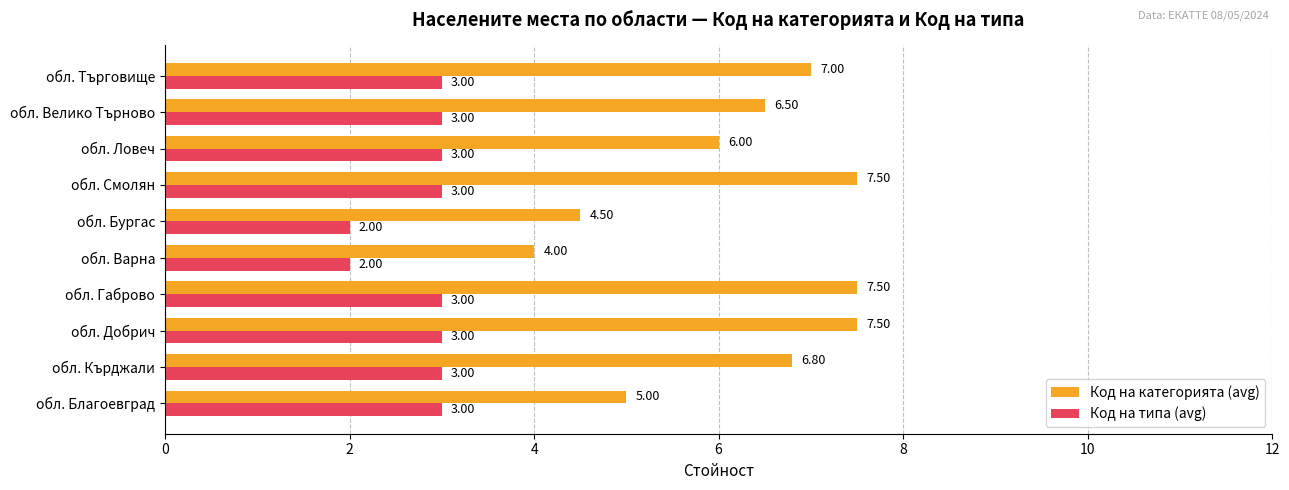

What are all the series names shown in the legend?

Код на категорията (avg), Код на типа (avg)